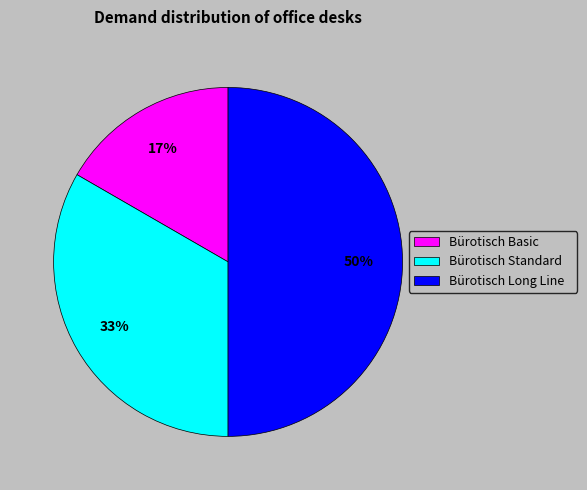

Does Bürotisch Basic account for over 50% of the chart?

No